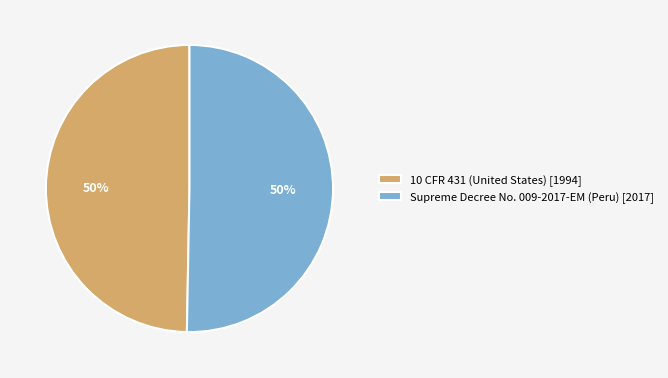

Combined, do 10 CFR 431 (United States) and Supreme Decree No. 009-2017-EM (Peru) account for over 50%?

Yes